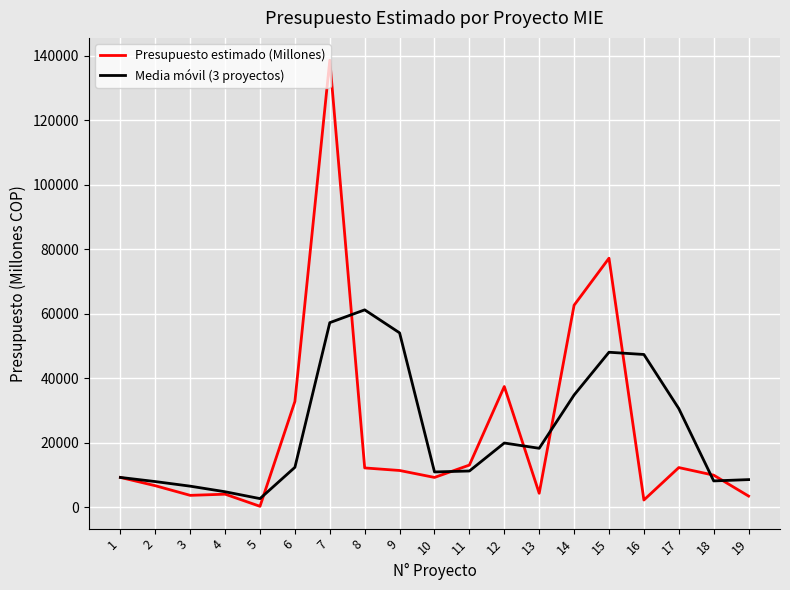

What is the spread (max minus min) of values at 6?

20415.7